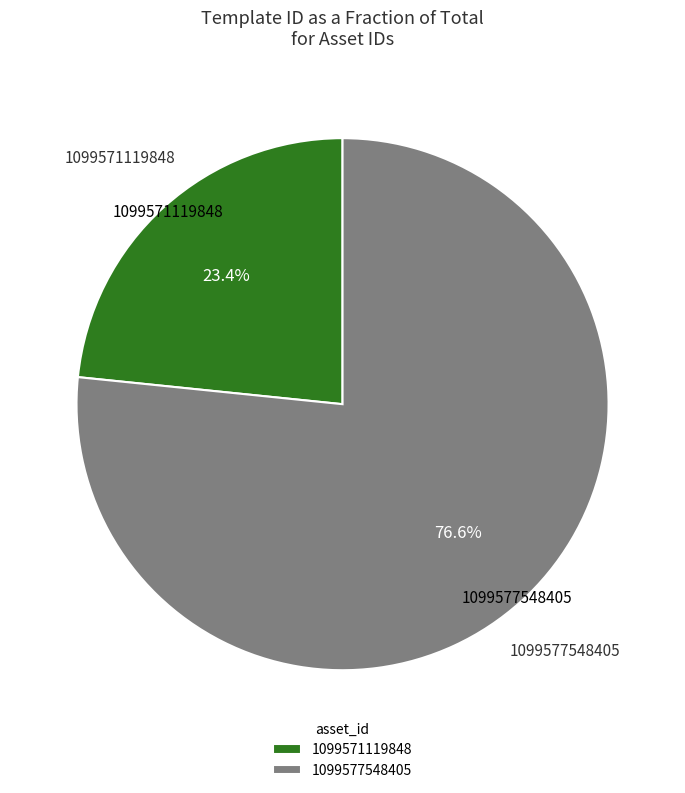

Rank the categories by value from highest to lowest.

1099577548405, 1099571119848